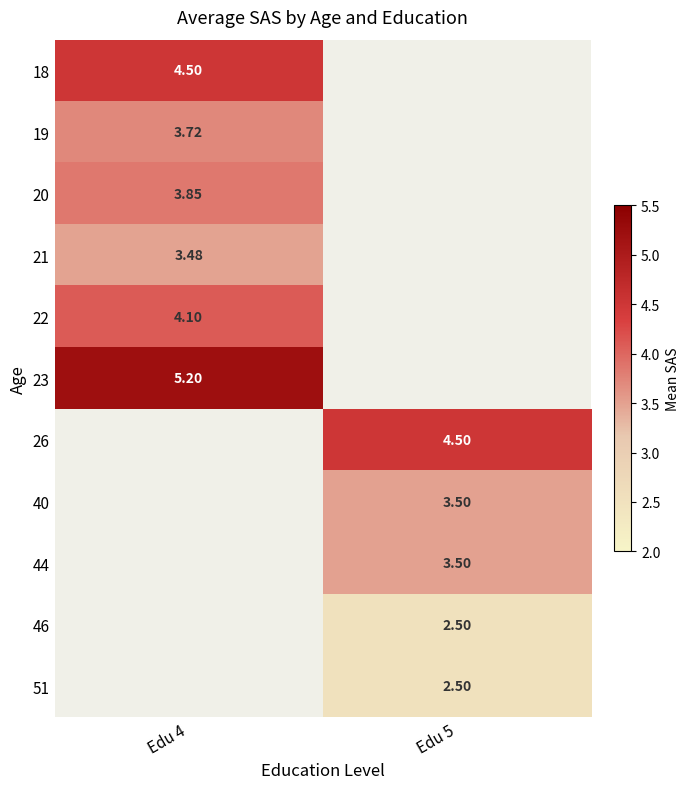

Rank the series at Edu 4 from lowest to highest value.

21, 19, 20, 22, 18, 23, 26, 40, 44, 46, 51